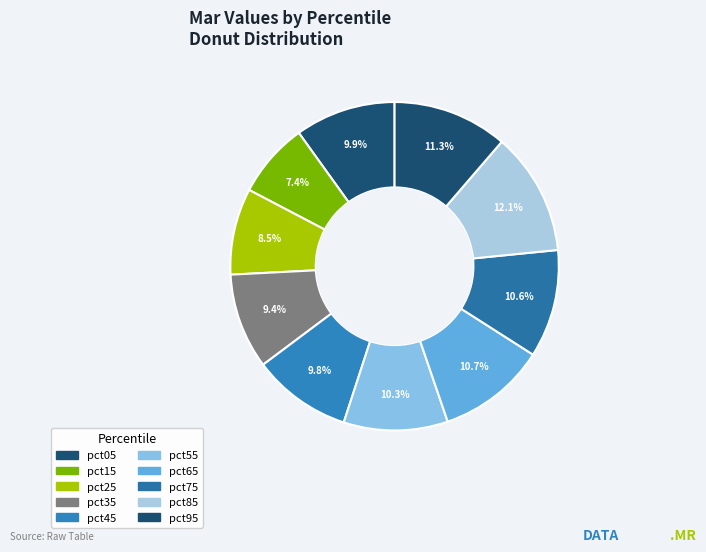

Count the number of slices in the pie.

10